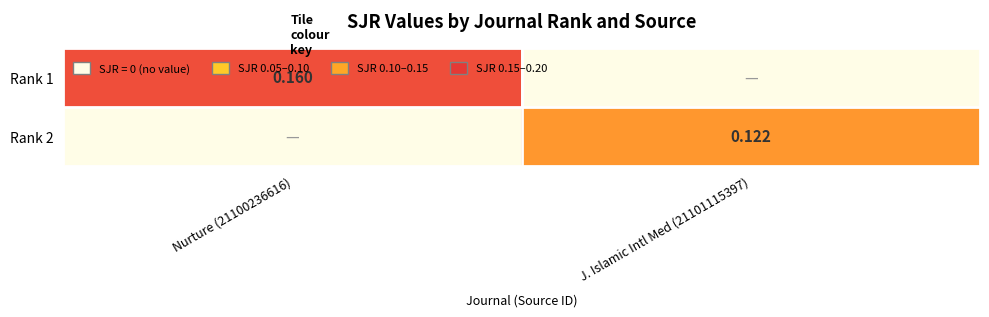

List the labels in order of Rank 2 value, smallest first.

Nurture (21100236616), J. Islamic Intl Med (21101115397)